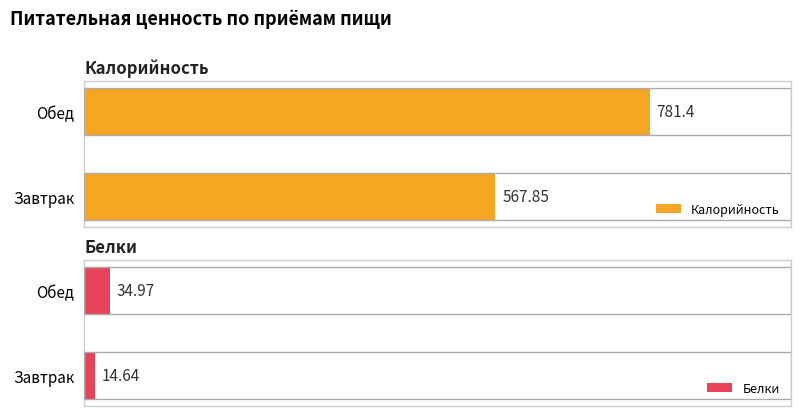

The value of Калорийность at 1 is 1104.7. True or false?

False